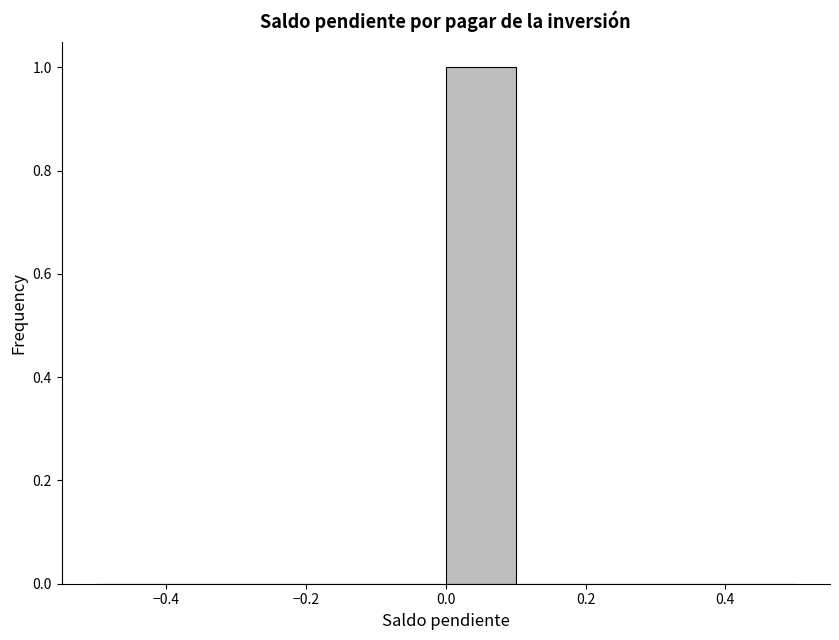

Which range on the x-axis has the tallest bar?

0.0 to 0.1